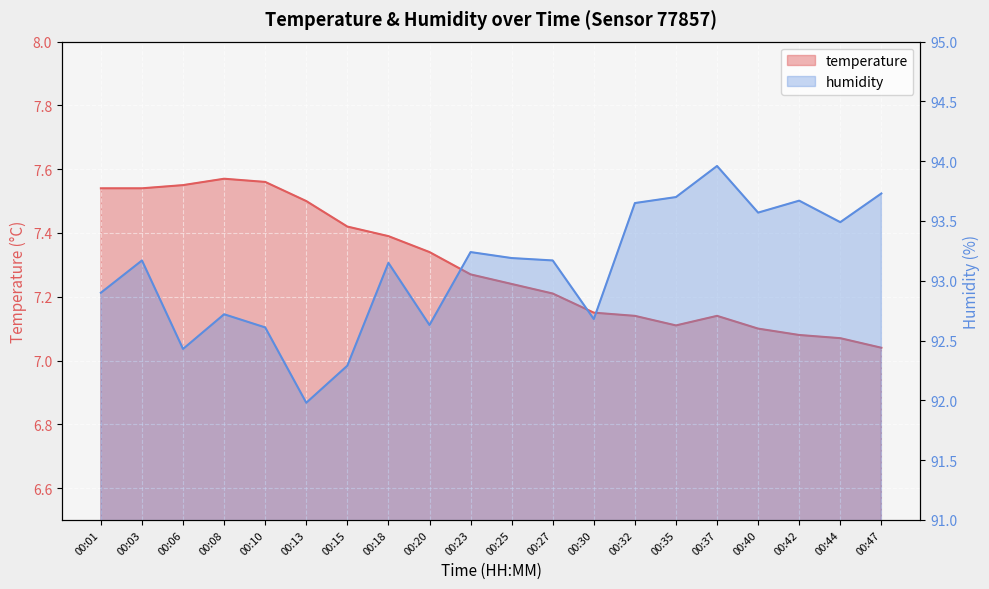

What is the minimum value shown in the chart?

7.0